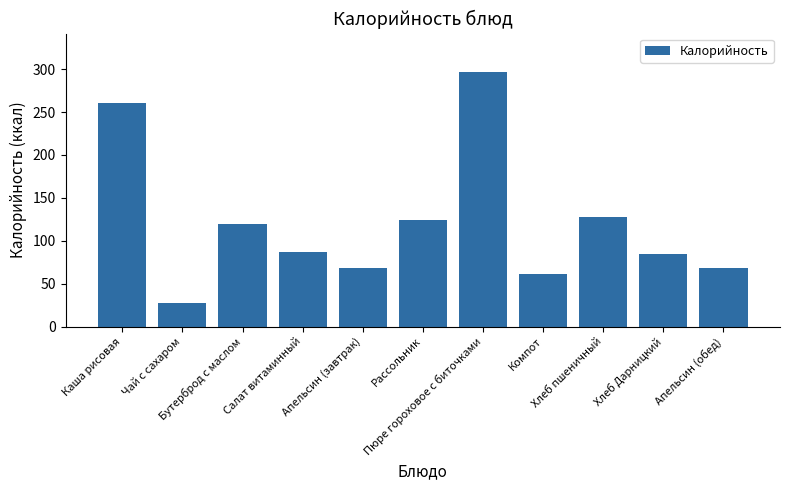

What is the value of the 1st bar from the left?

261